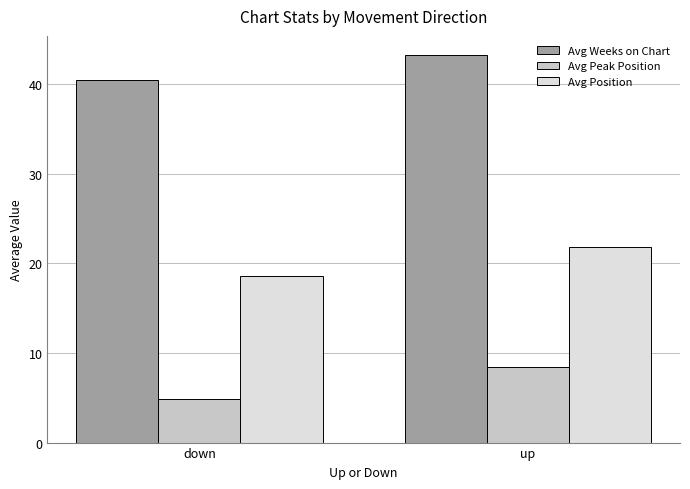

What is the difference between the Avg Peak Position values at up and down?

3.6